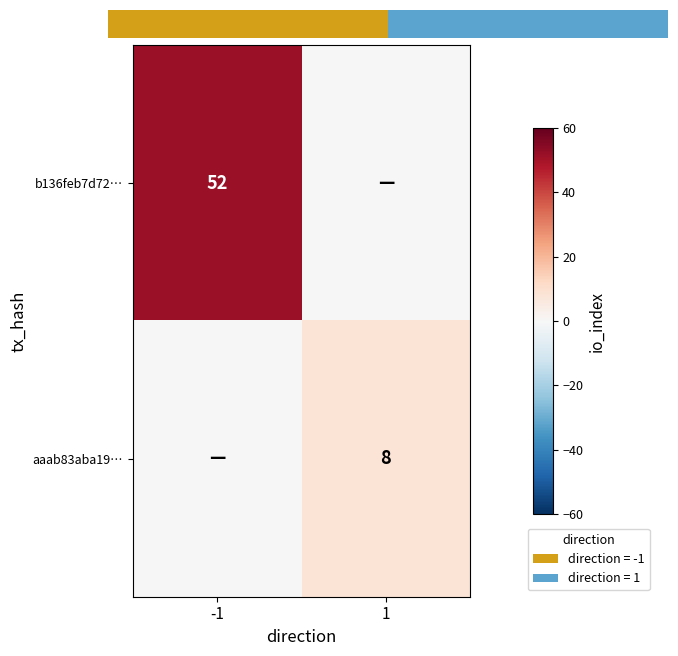

At which category is the sum across all series the highest?

-1